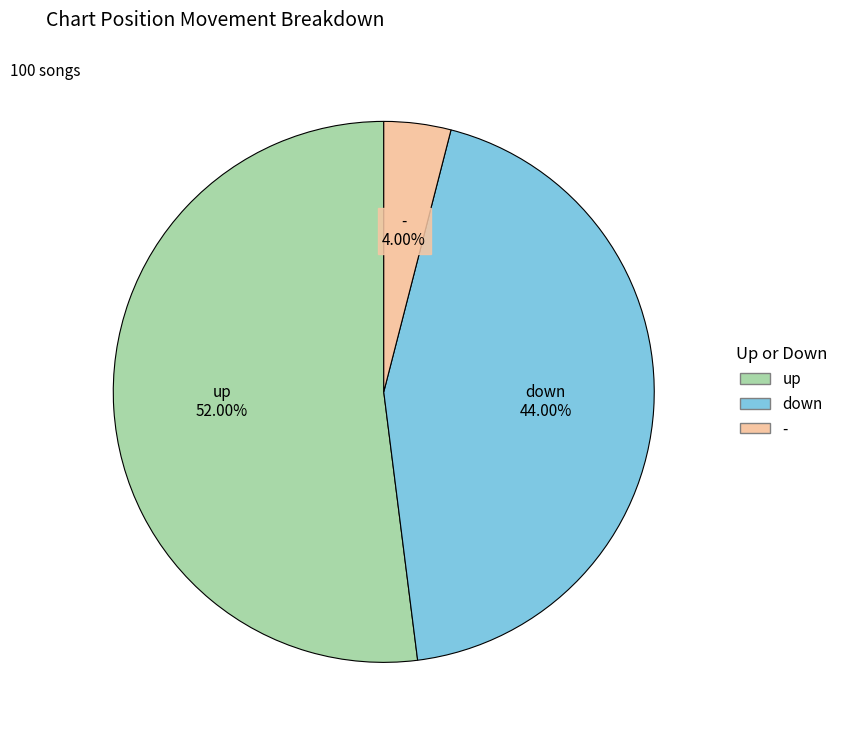

What is the smallest slice in the pie chart?

-